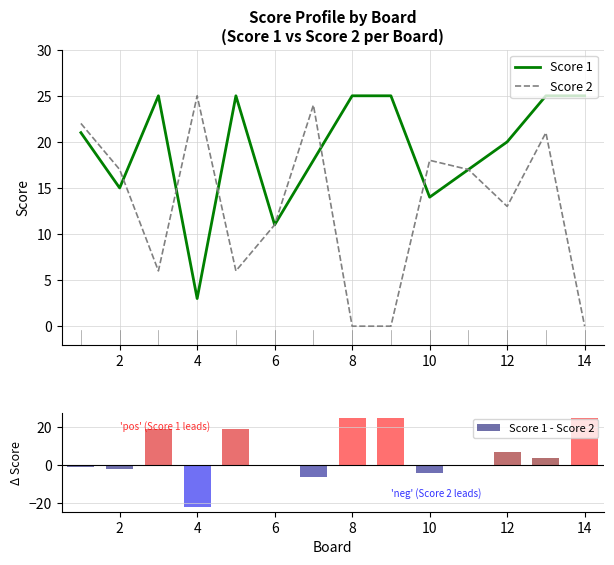

True or false: Score 1 has a value of 11 at 6.

True